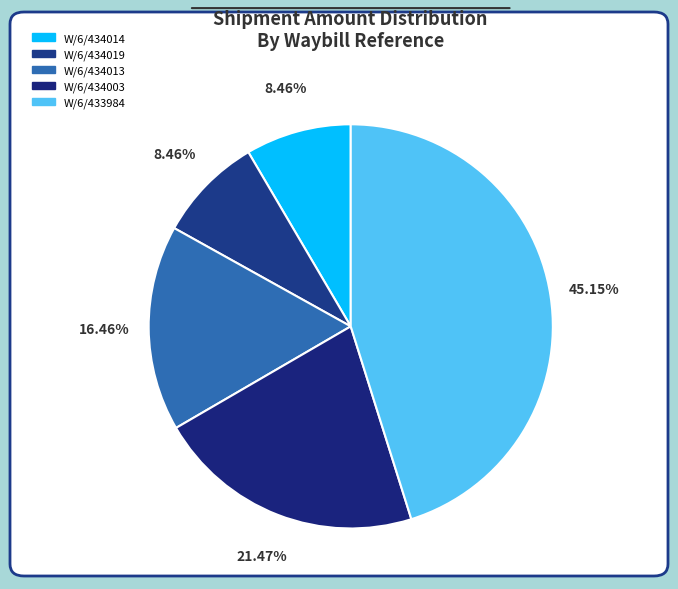

What is the smallest slice in the pie chart?

W/6/434014